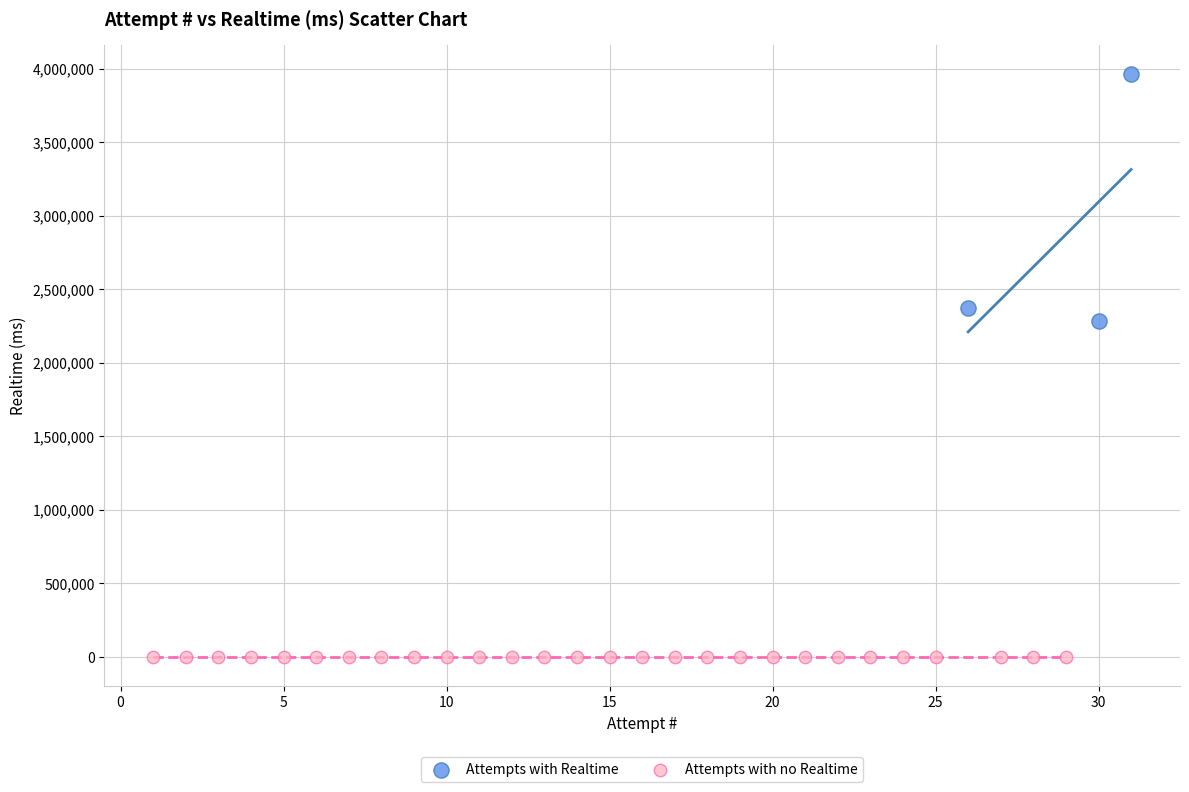

Which series contains the highest Y value?

Attempts with Realtime